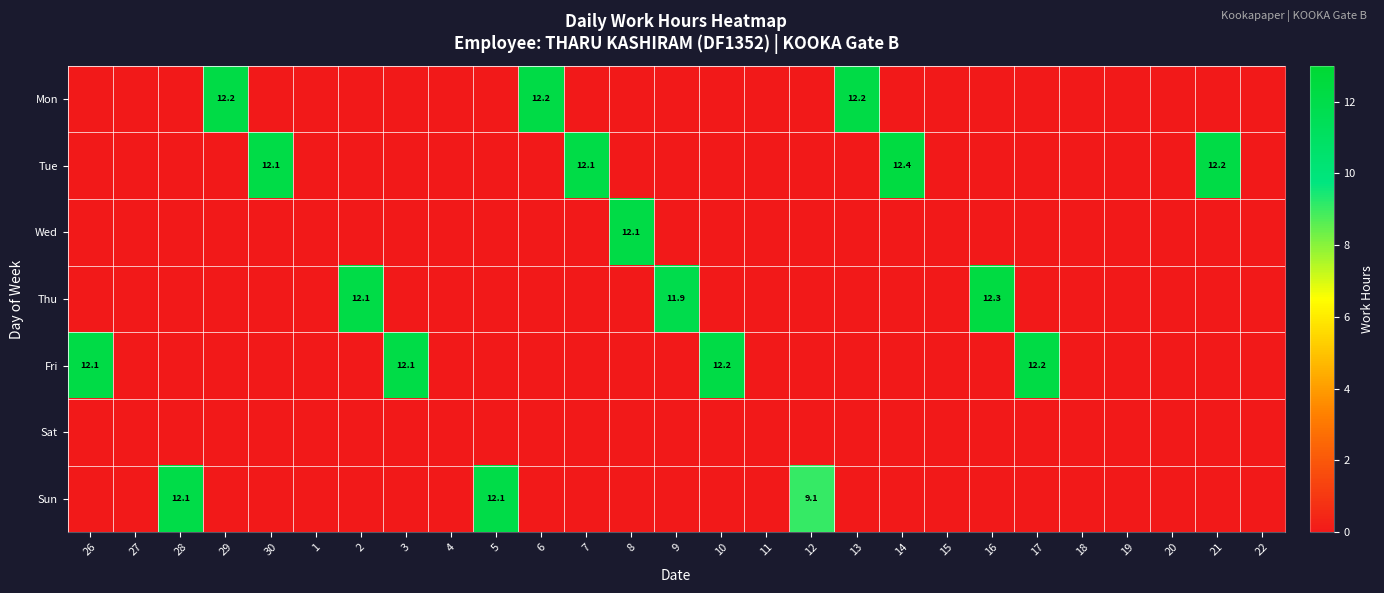

True or false: Tue has a value of 5.7 at 30.

False